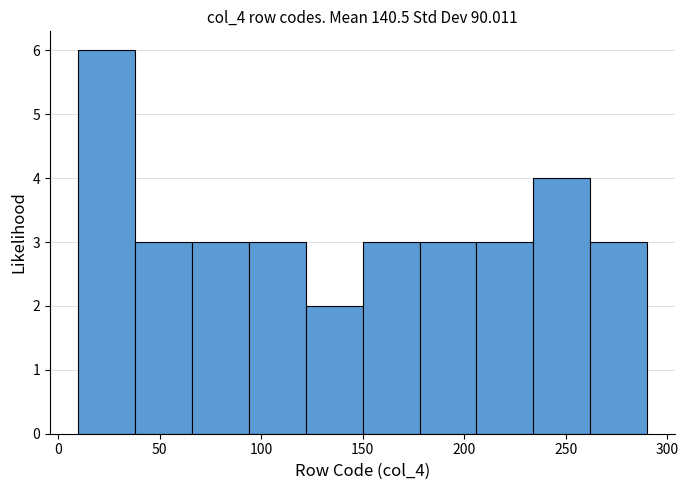

Reading left to right, transcribe this chart: for each bar, give the range it covers on the x-axis and its height. Neither the bar edges nor the heights are printed on the chart, so give them approximately, as read against the axes.

10 to 38: 6
38 to 66: 3
66 to 94: 3
94 to 122: 3
122 to 150: 2
150 to 178: 3
178 to 206: 3
206 to 234: 3
234 to 262: 4
262 to 290: 3